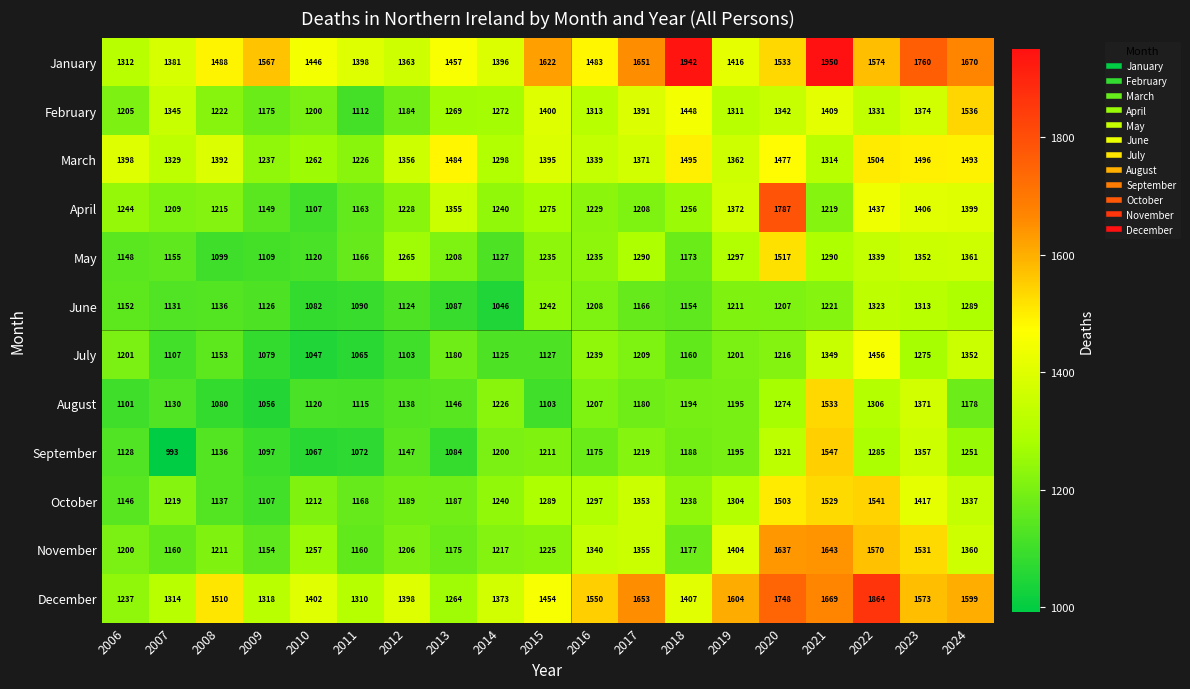

At how many categories does at least one series exceed 1711?

5